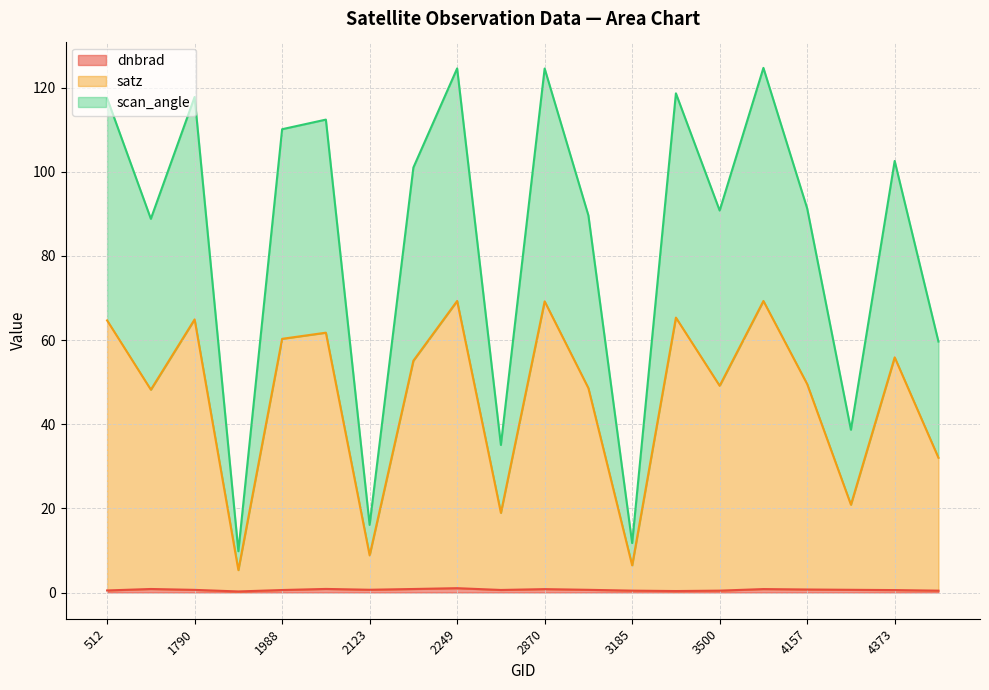

The scan_angle series shows 6.7 at 2123. True or false?

False